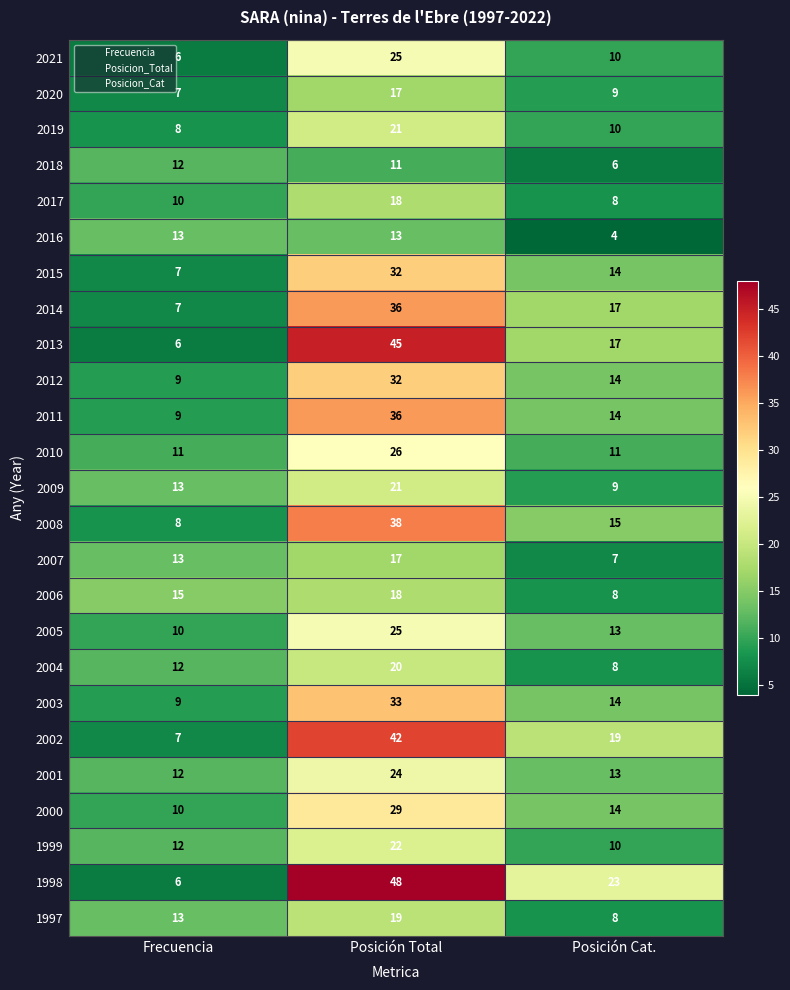

The 1999 series shows 11 at Posición Total. True or false?

False